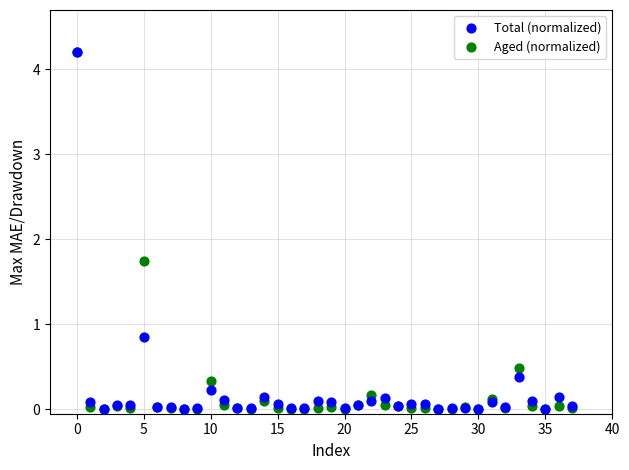

What are all the series names shown in the legend?

Total (normalized), Aged (normalized)